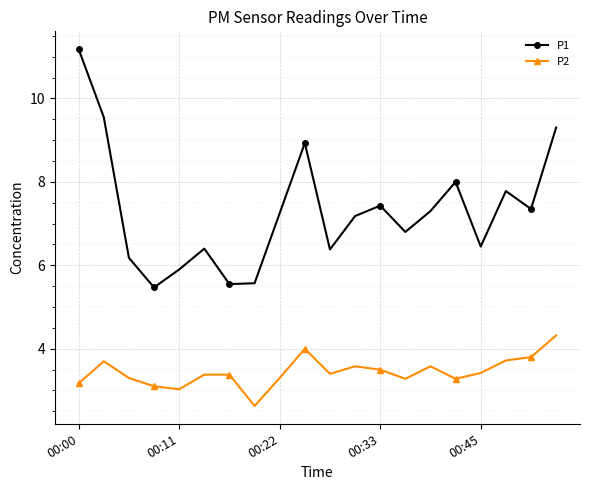

What is the difference between the maximum and second lowest values in the P2 series?

1.3